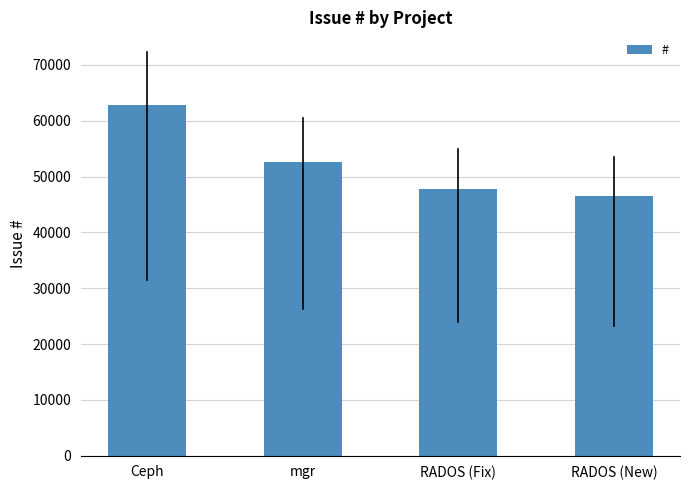

The value at Ceph is 31106. True or false?

False